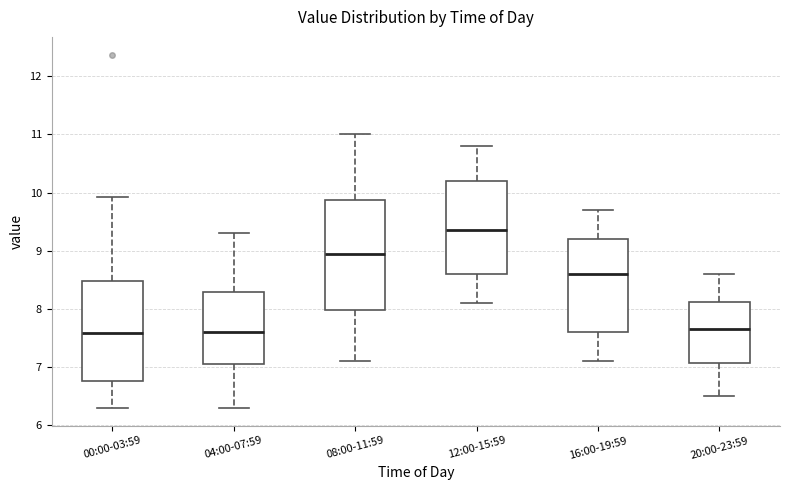

Reading left to right, read every box against the y-axis: the position of its median line, the range the box covers, and the ends of its whiskers. The values are not printed on the chart, so give them approximately, as read against the axis.

00:00-03:59: median 7.6, box 6.8 to 8.5, whiskers 6.3 to 9.9
04:00-07:59: median 7.6, box 7.1 to 8.3, whiskers 6.3 to 9.3
08:00-11:59: median 9.0, box 8.0 to 9.9, whiskers 7.1 to 11.0
12:00-15:59: median 9.4, box 8.6 to 10.2, whiskers 8.1 to 10.8
16:00-19:59: median 8.6, box 7.6 to 9.2, whiskers 7.1 to 9.7
20:00-23:59: median 7.7, box 7.1 to 8.1, whiskers 6.5 to 8.6